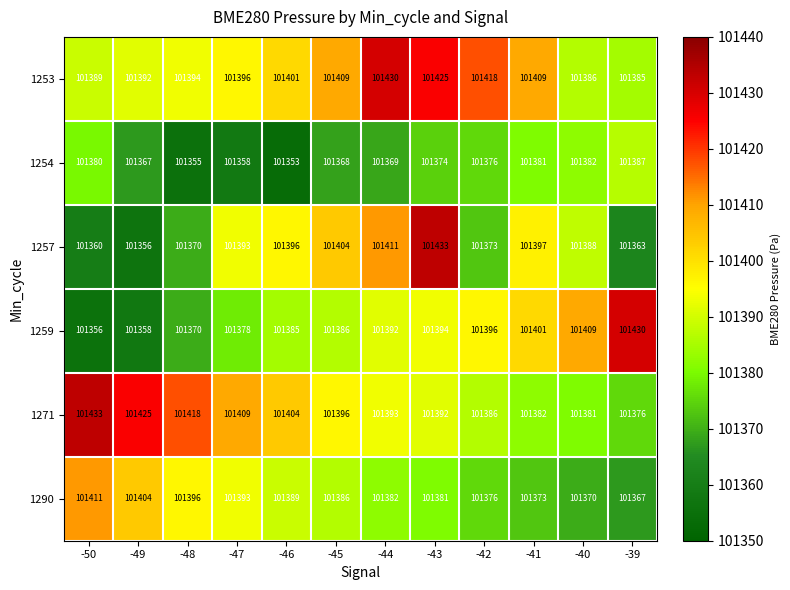

What is the average value of the 1254 series?

101371